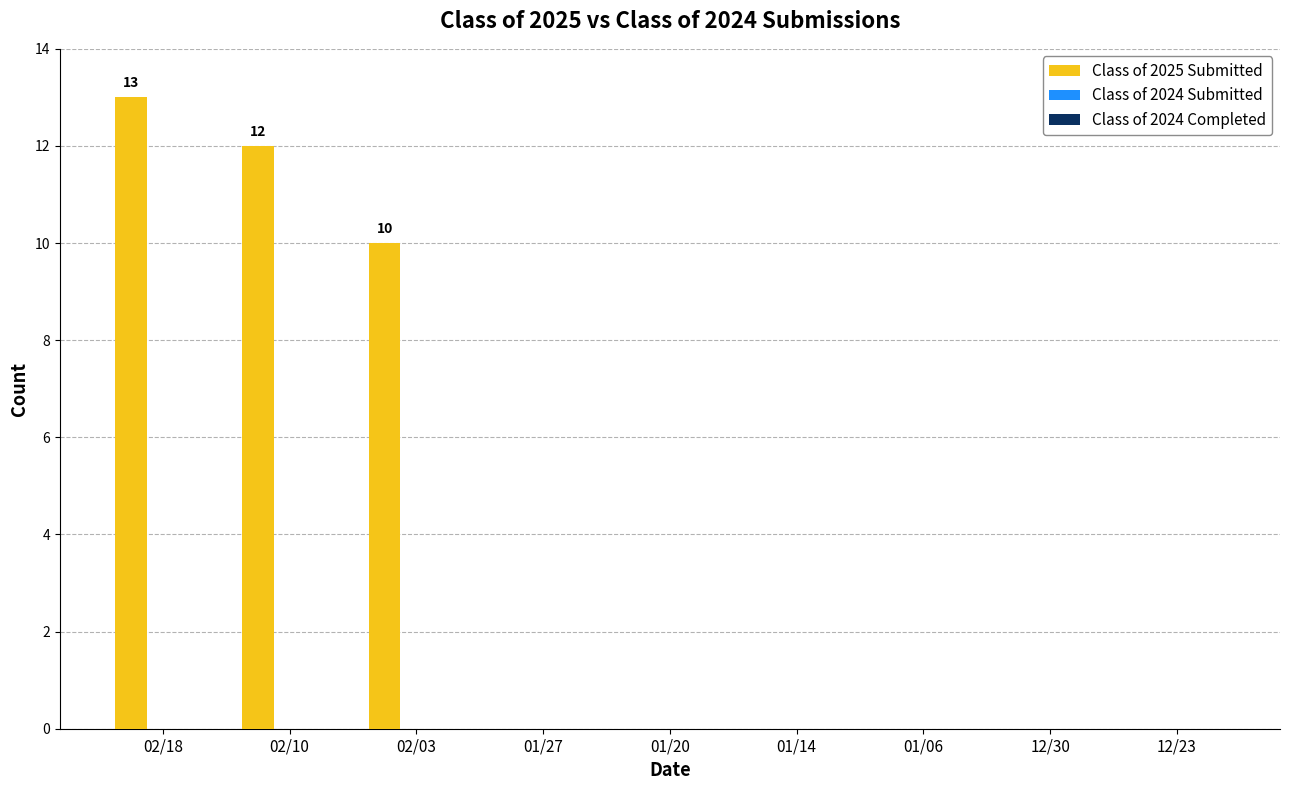

What is the change in value from 02/03 to 01/06?

-10